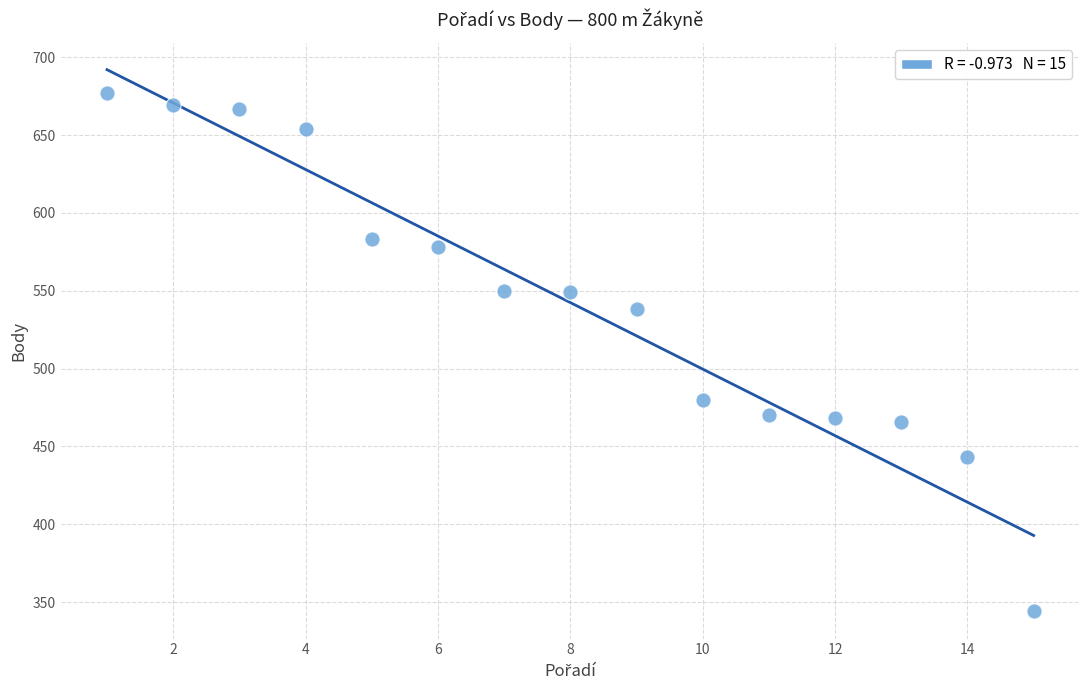

What is the range of X values (max minus min)?

14